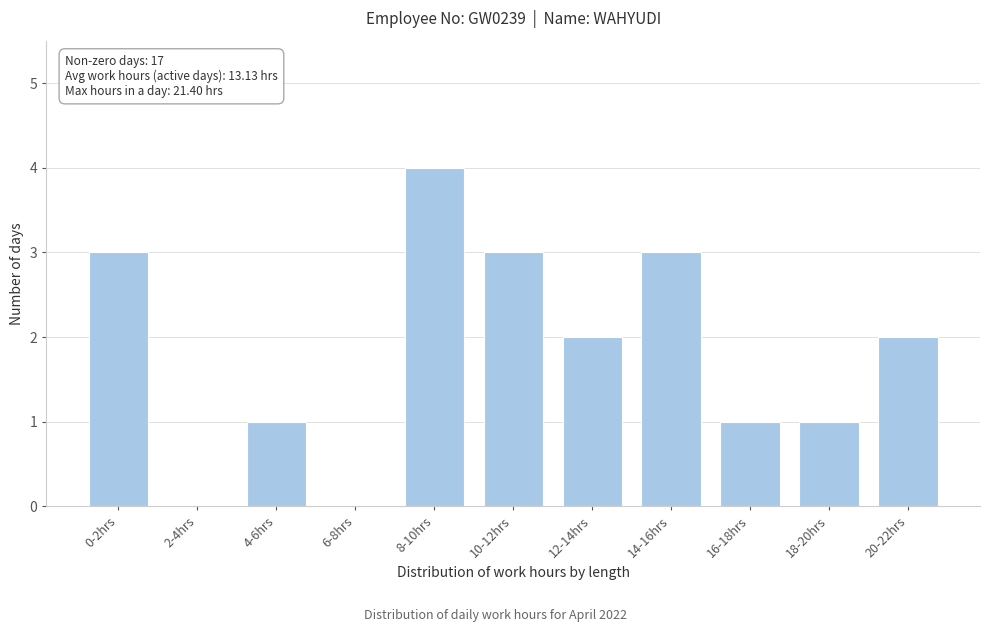

Reading left to right, extract all data points from this chart.

0-2hrs=3	2-4hrs=0	4-6hrs=1	6-8hrs=0	8-10hrs=4	10-12hrs=3	12-14hrs=2	14-16hrs=3	16-18hrs=1	18-20hrs=1	20-22hrs=2